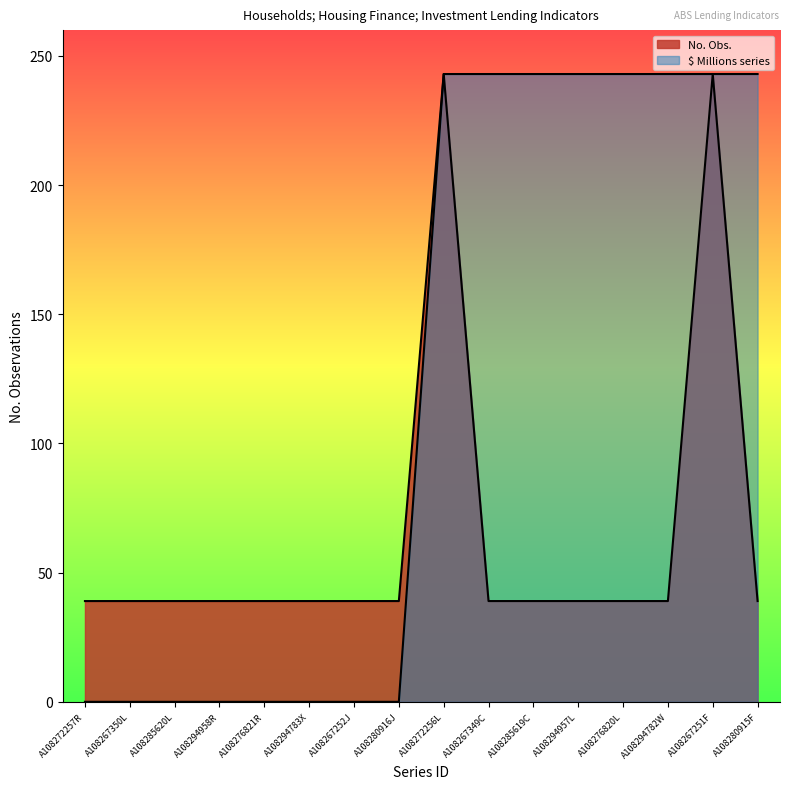

The Millions series shows 0 at A108294958R. True or false?

True